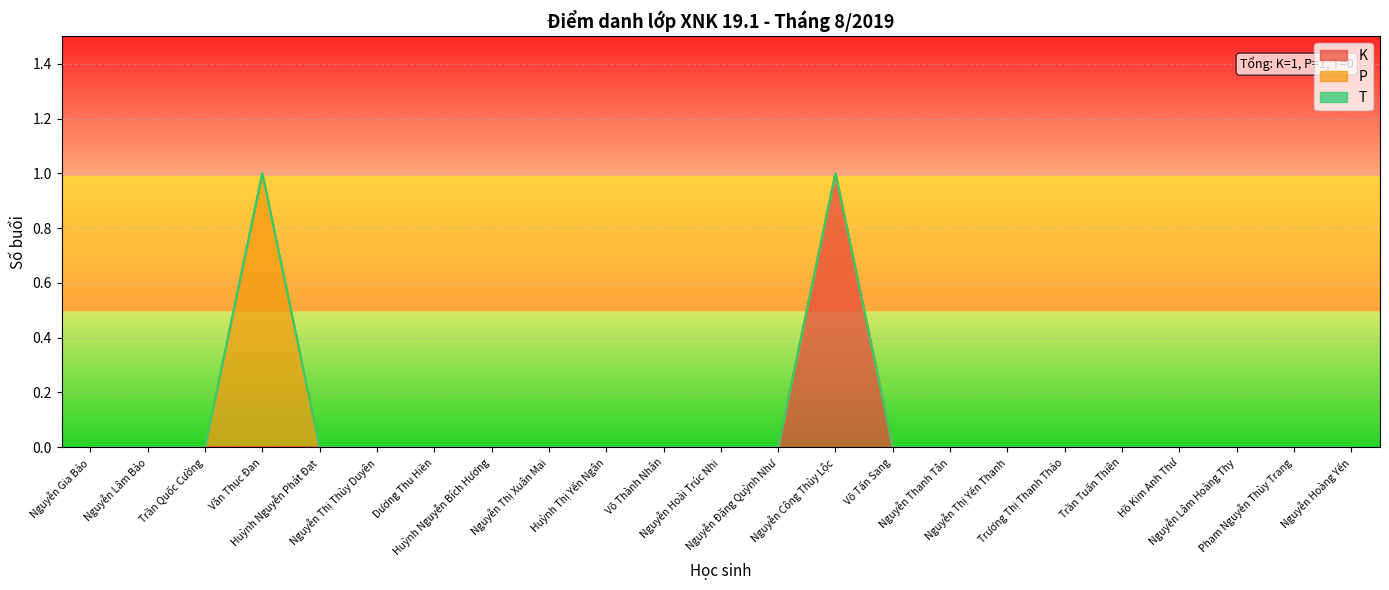

True or false: K has more than 2 points higher than both neighbors.

False